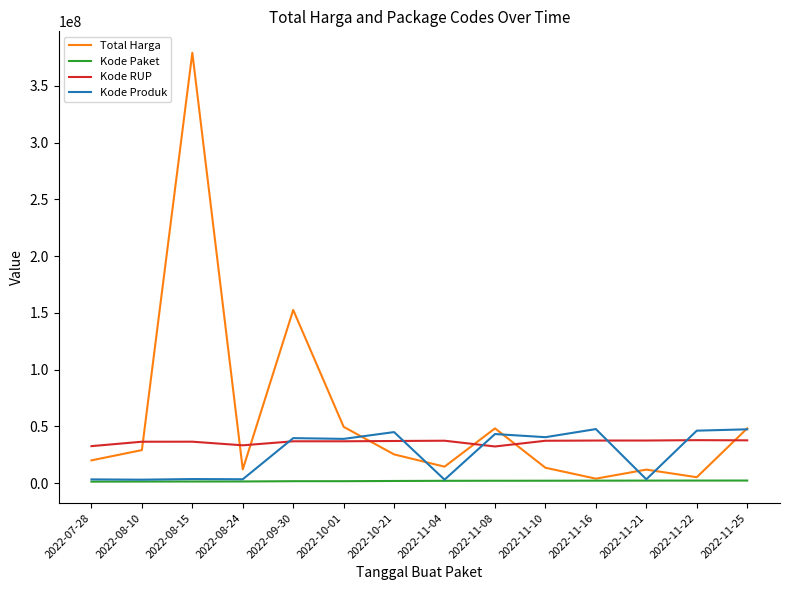

What is the approximate value of Total Harga at 2022-08-15, to the nearest 100?

379075000